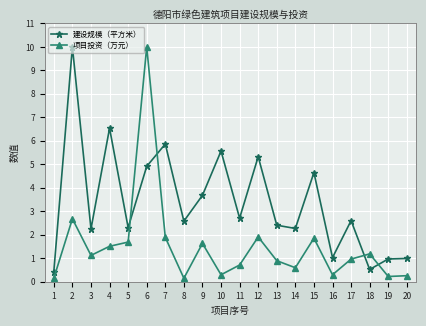

List the series in order of their overall mean, lowest first.

项目投资（万元）, 建设规模（平方米）